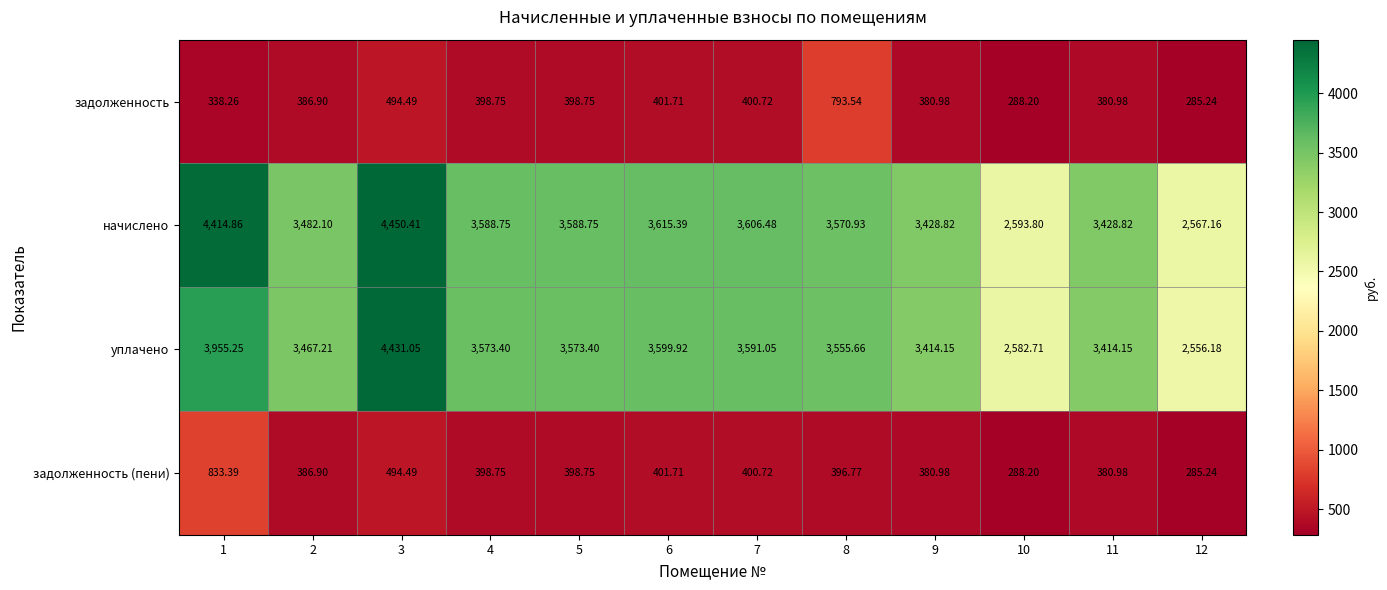

Which series has the widest spread of values?

начислено